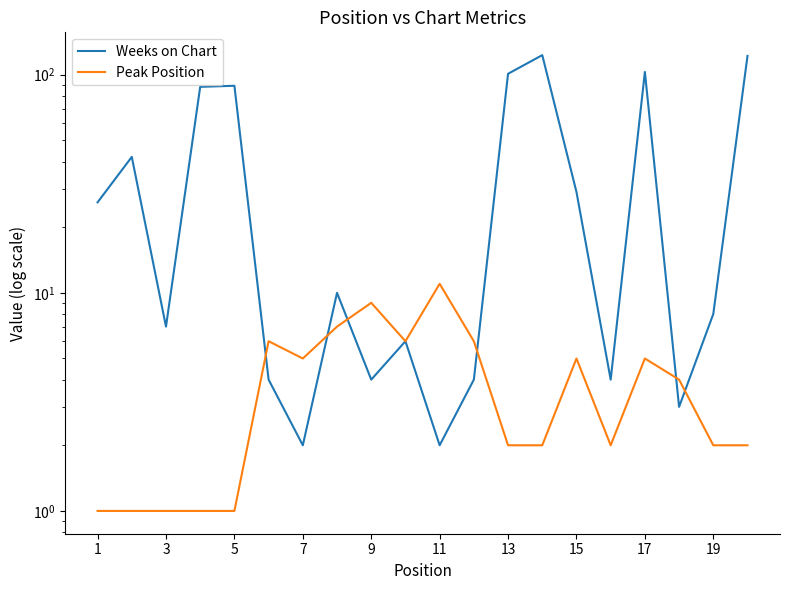

Which series has the largest total across all categories?

Weeks on Chart